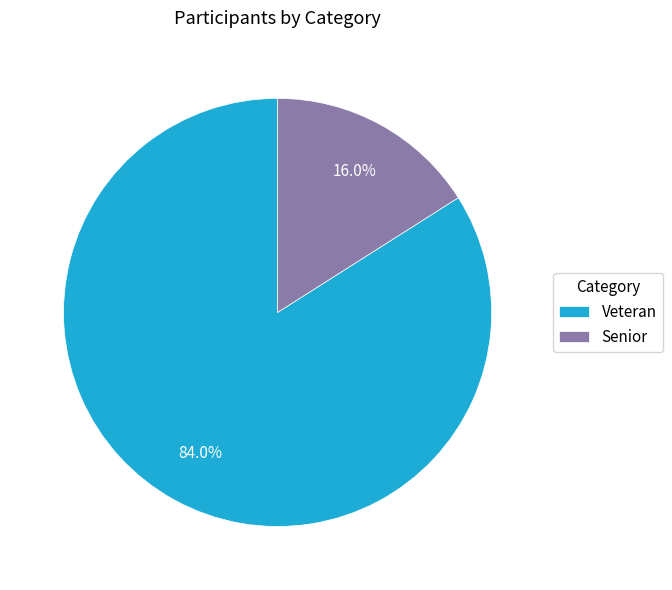

What is the smallest slice in the pie chart?

Senior